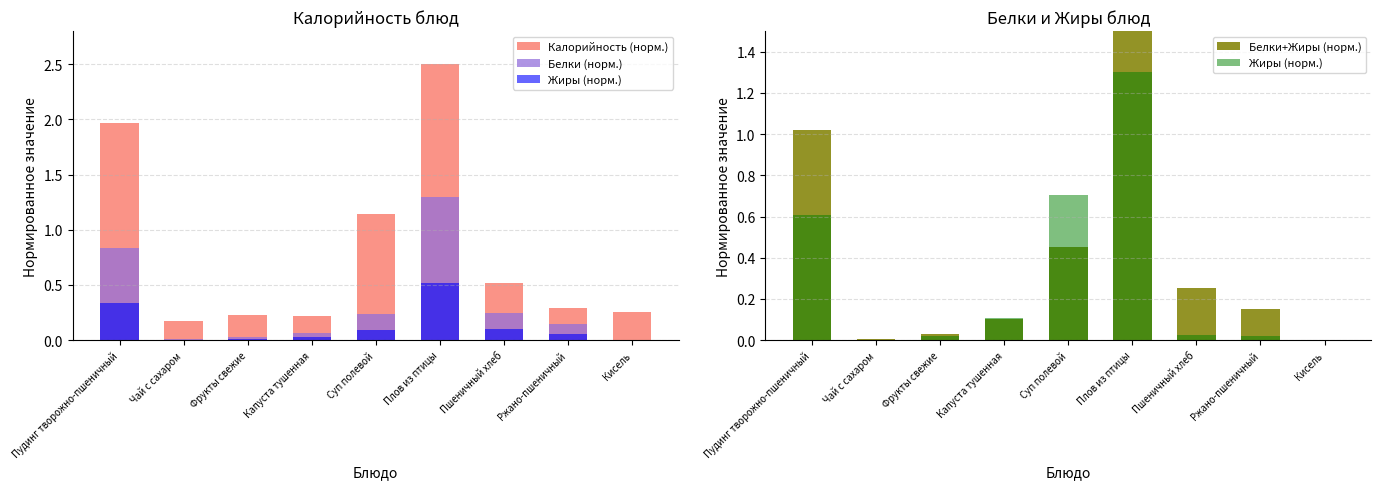

What position from the left is Суп полевой?

5